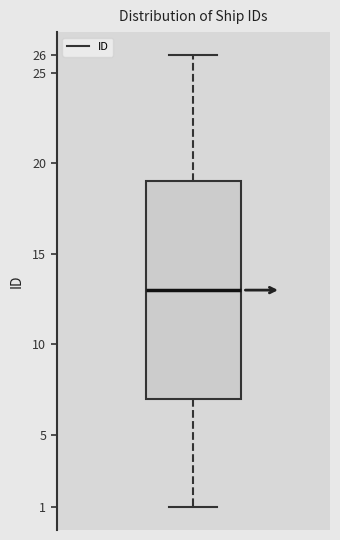

Read this box plot against the y-axis: the position of the median line, the range covered by the box, and the ends of both whiskers. The values are not printed on the chart, so give them approximately, as read against the axis.

median 13, box 7 to 19, whiskers 1 to 26